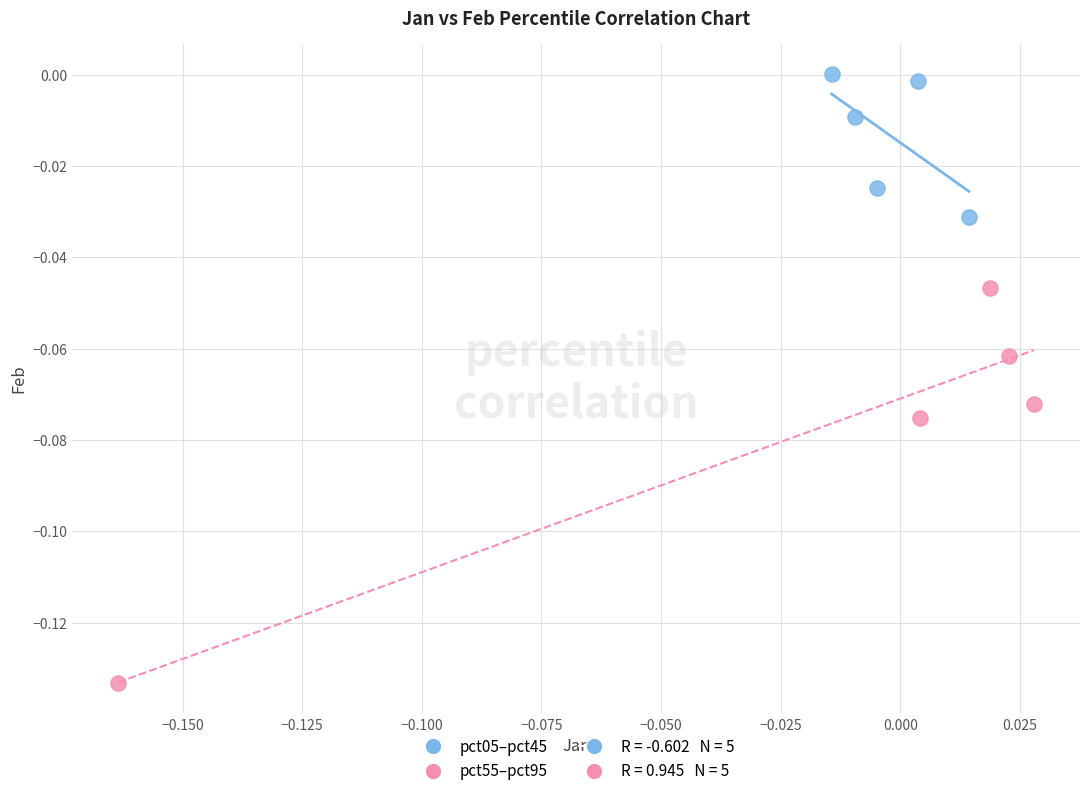

Which series reaches the maximum Y coordinate?

pct05–pct45